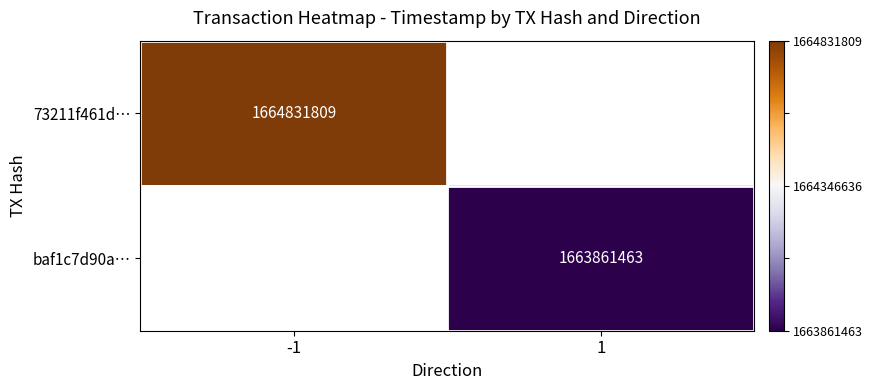

The baf1c7d90a… series shows 707800247 at 1. True or false?

False